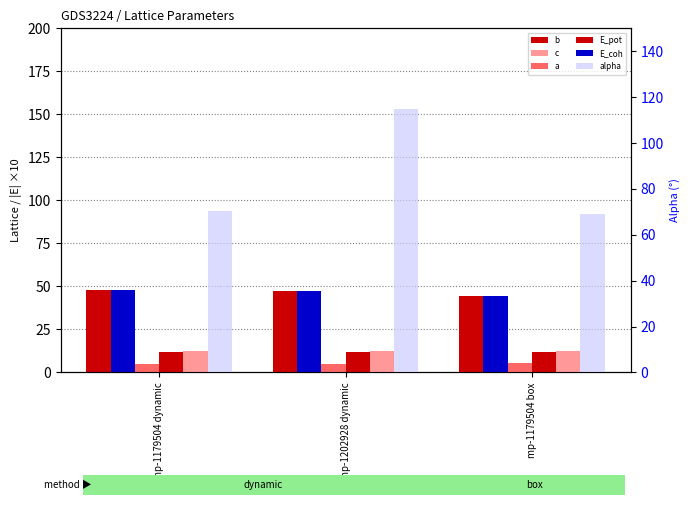

What is the difference between the b values at mp-1179504 dynamic and mp-1202928 dynamic?

0.3